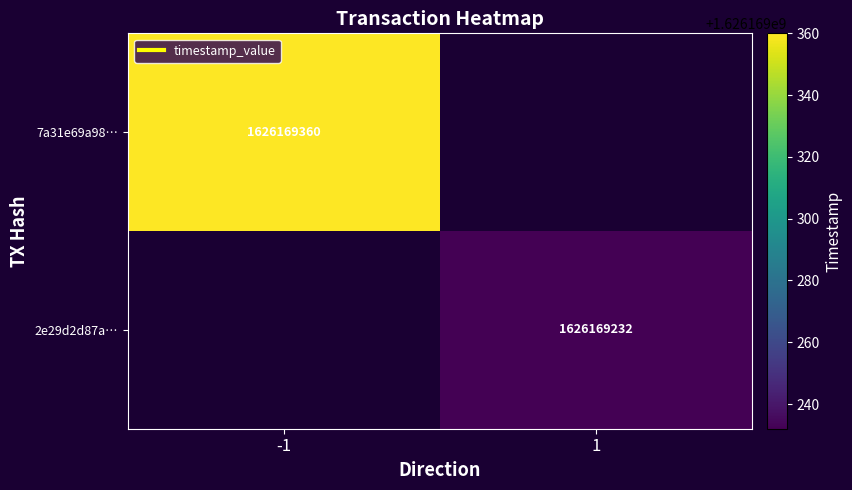

At how many categories does at least one series exceed 1339365209?

2